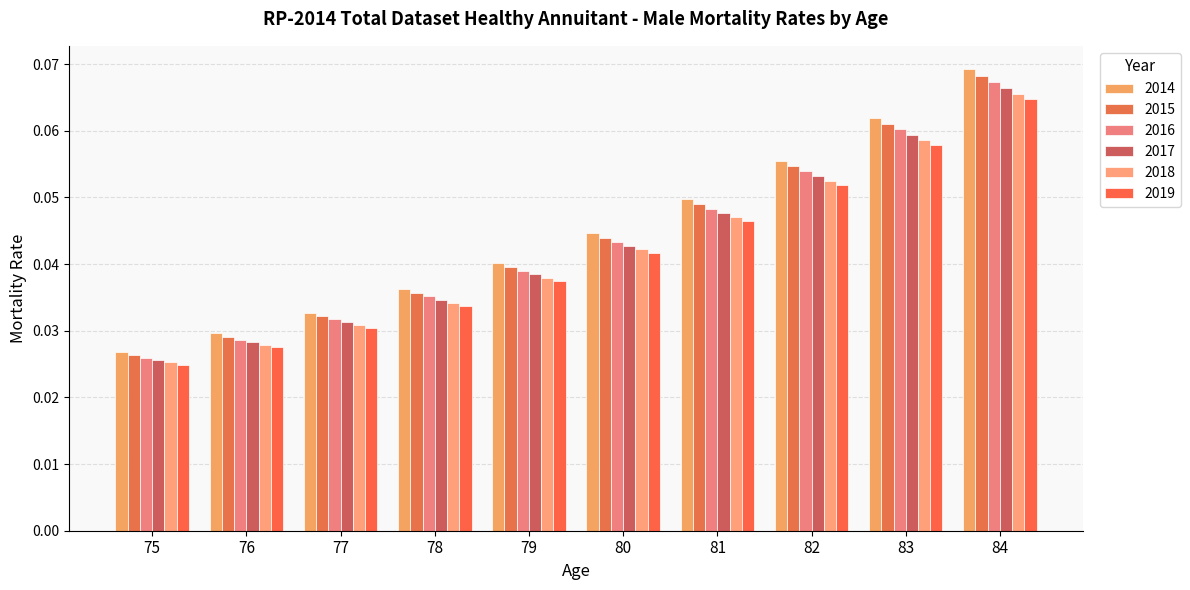

Is the value of 2014 at 84 greater than the value of 2016 at 78?

Yes